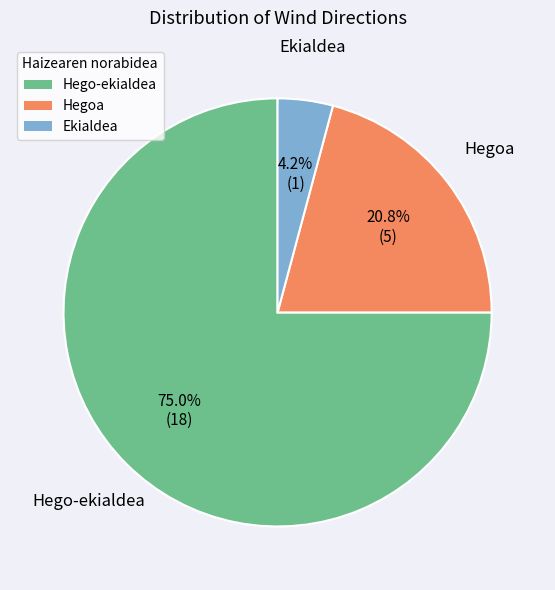

Which has a higher value, Ekialdea or Hegoa?

Hegoa